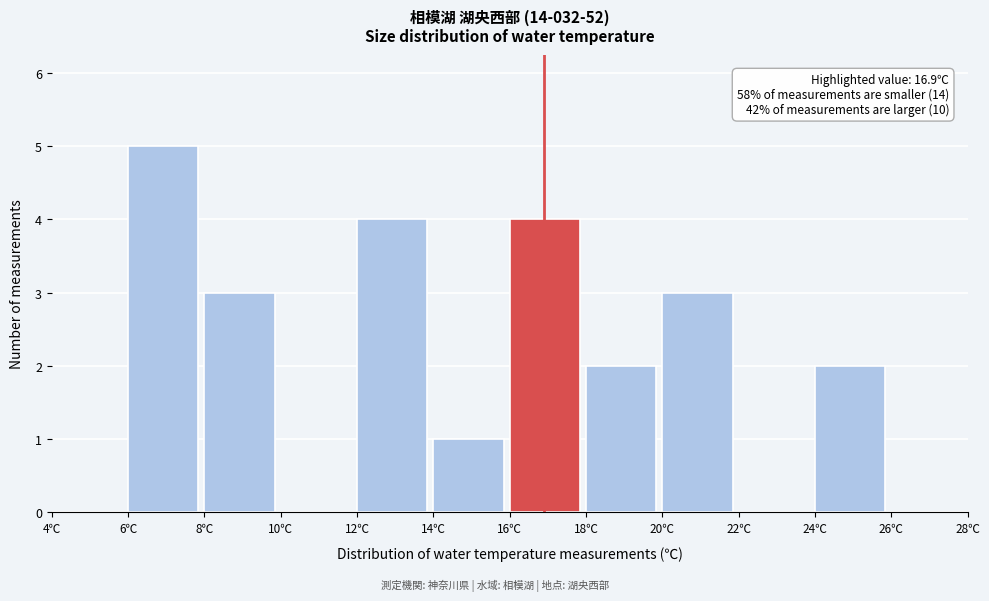

Over which range of the x-axis is the bar tallest?

6 to 8